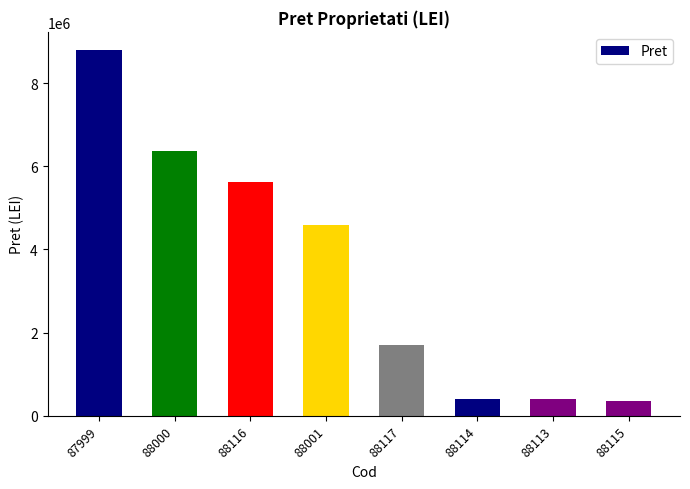

What is the smallest value displayed?

351400